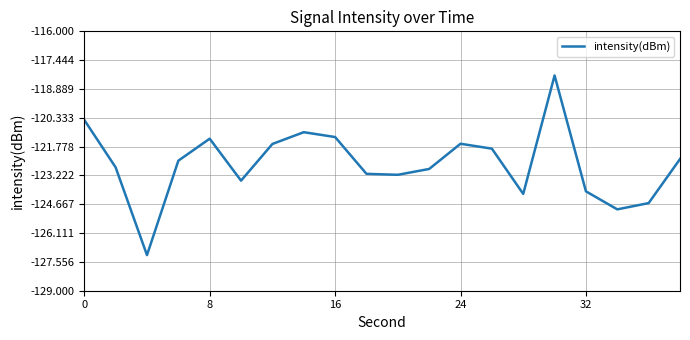

What is the smallest value displayed?

-127.2